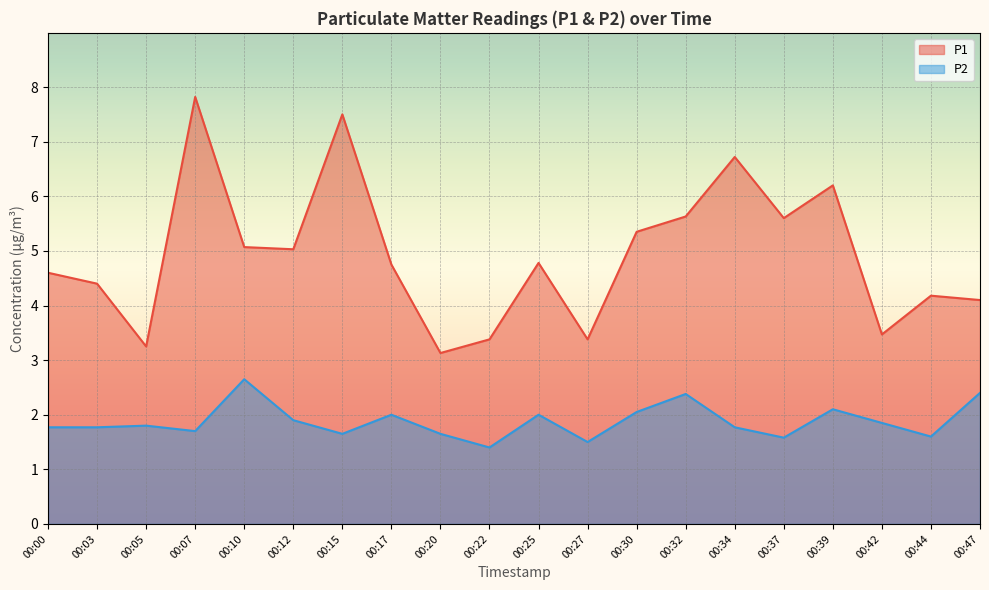

Does the chart display data point markers on the line(s)?

No